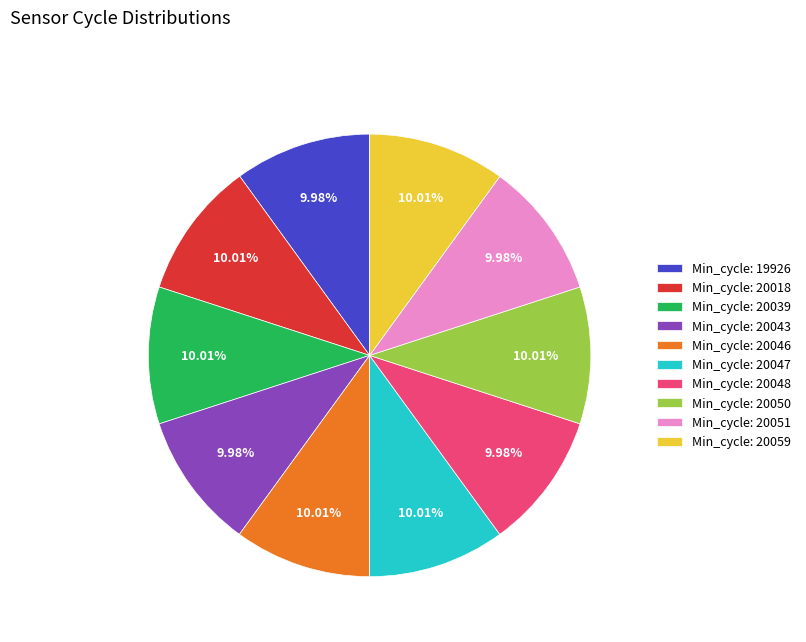

Is the sum of Min_cycle: 19926 and Min_cycle: 20059 greater than half?

No